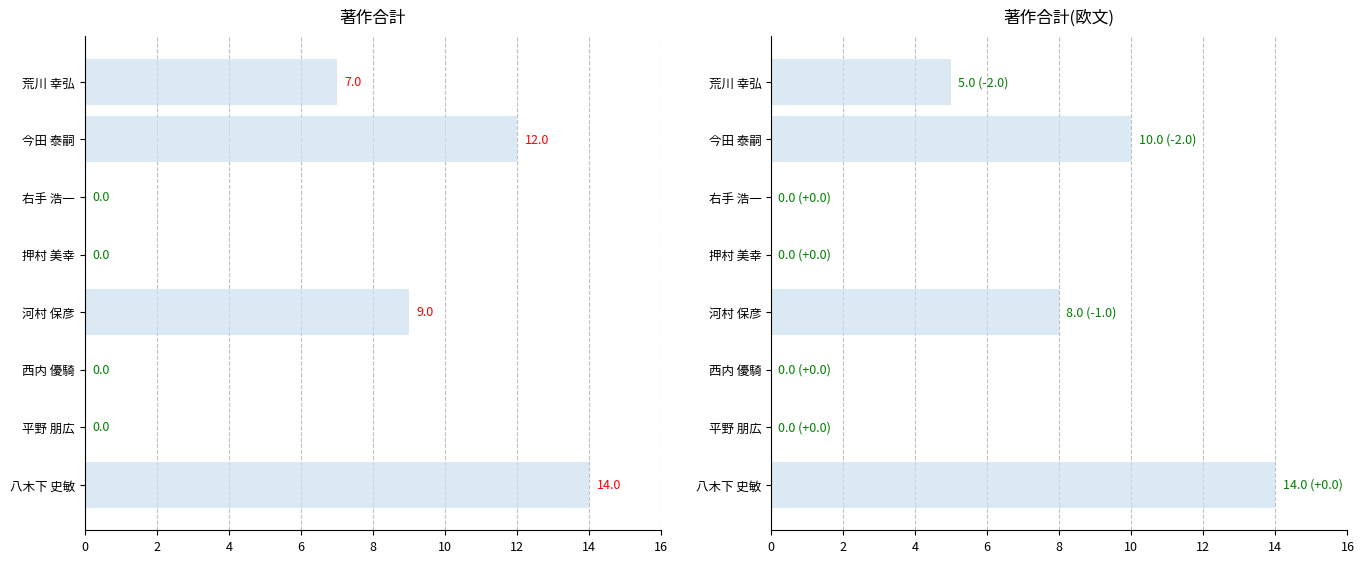

Are the bars grouped side by side (vs. stacked)?

Yes